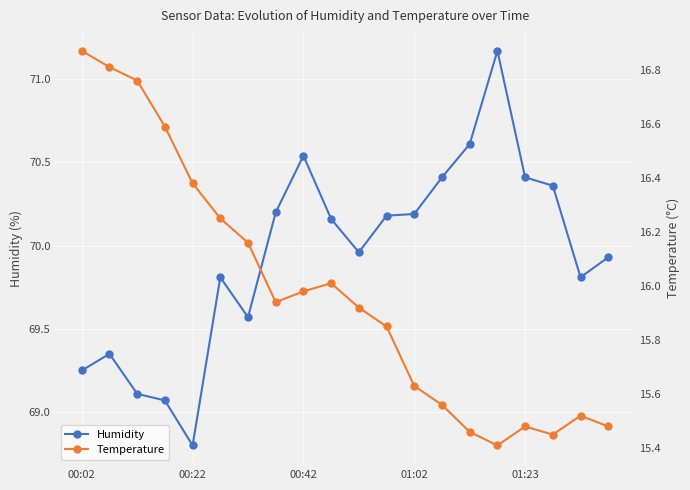

What is the minimum value for Humidity?

68.8